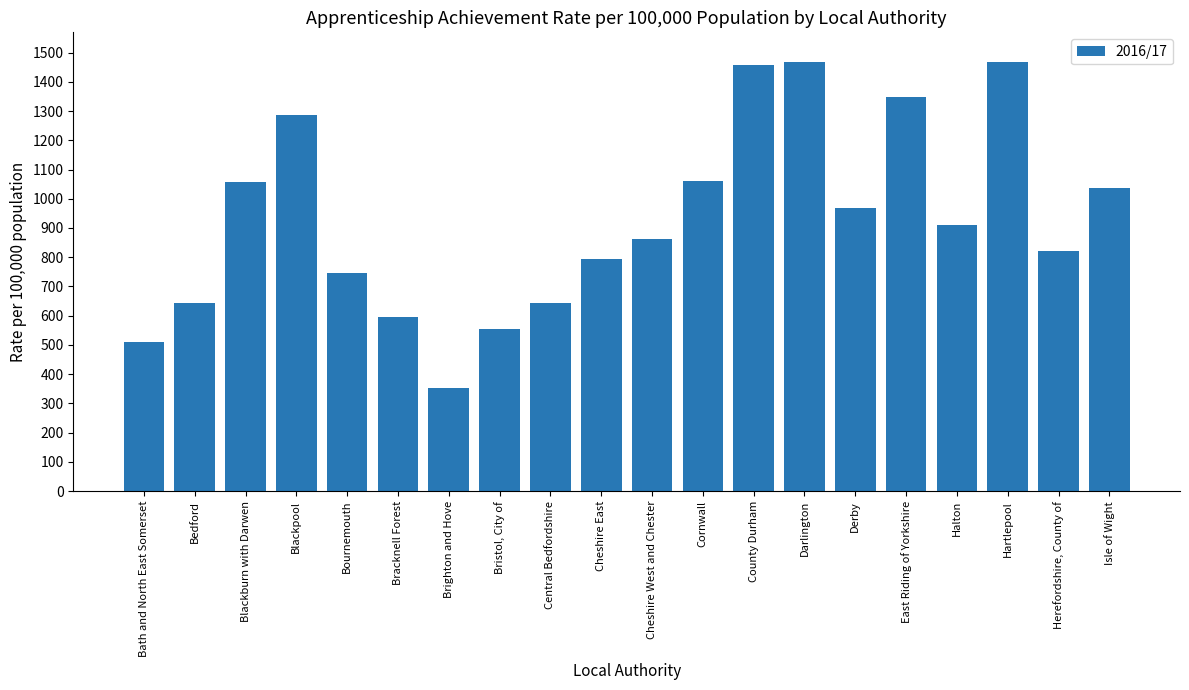

What is the smallest value displayed?

352